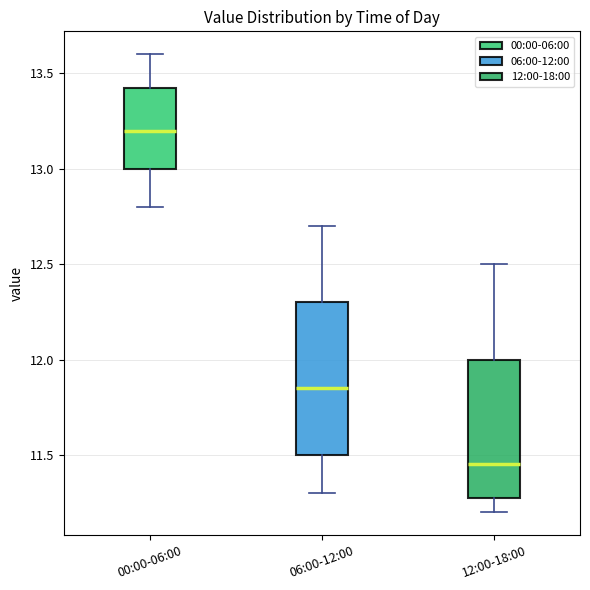

Which box has the highest median line?

00:00-06:00